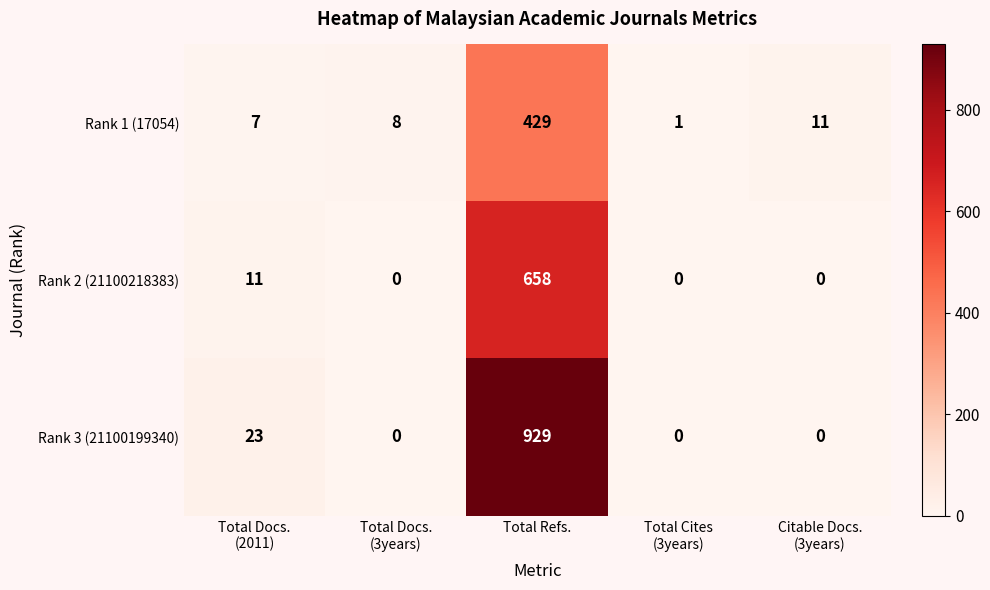

The Rank 1 (17054) series shows 245 at Total Refs.. True or false?

False